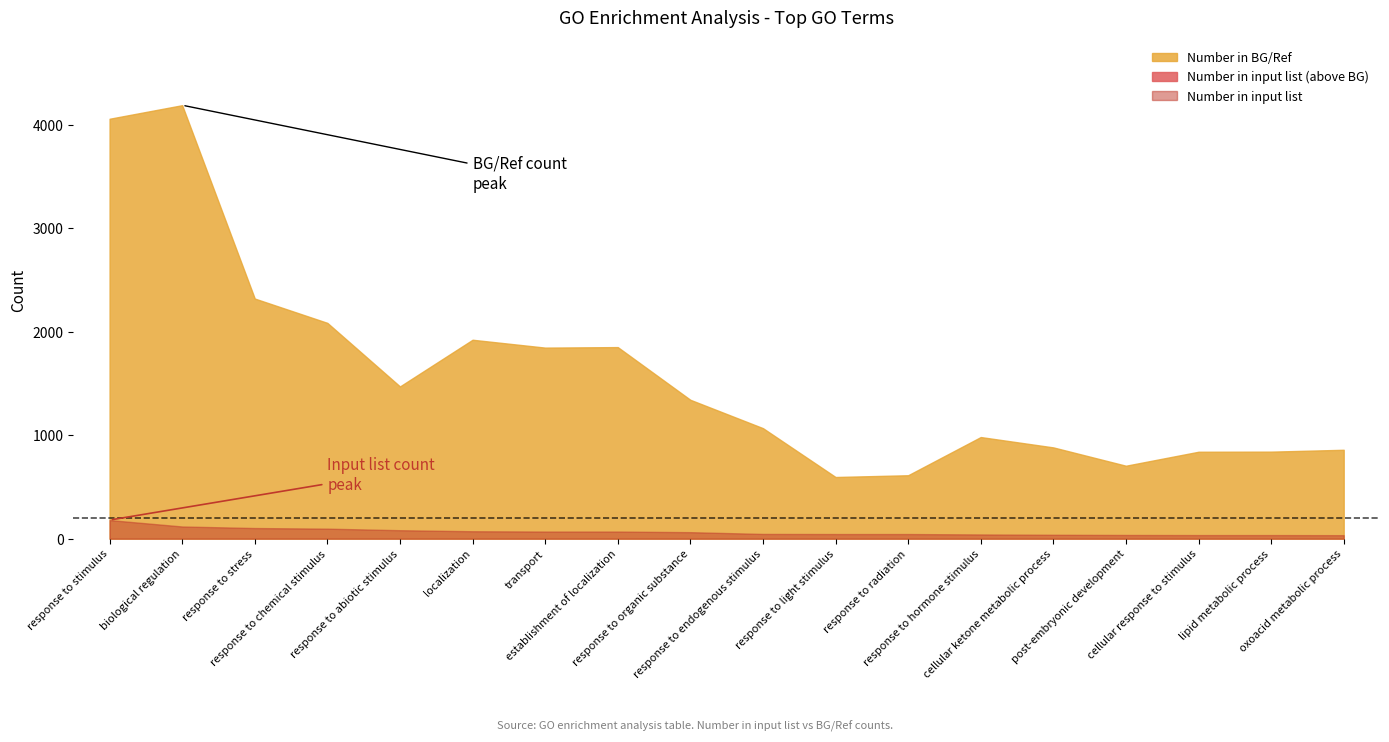

At which category does Number in BG/Ref reach its first local peak?

biological regulation